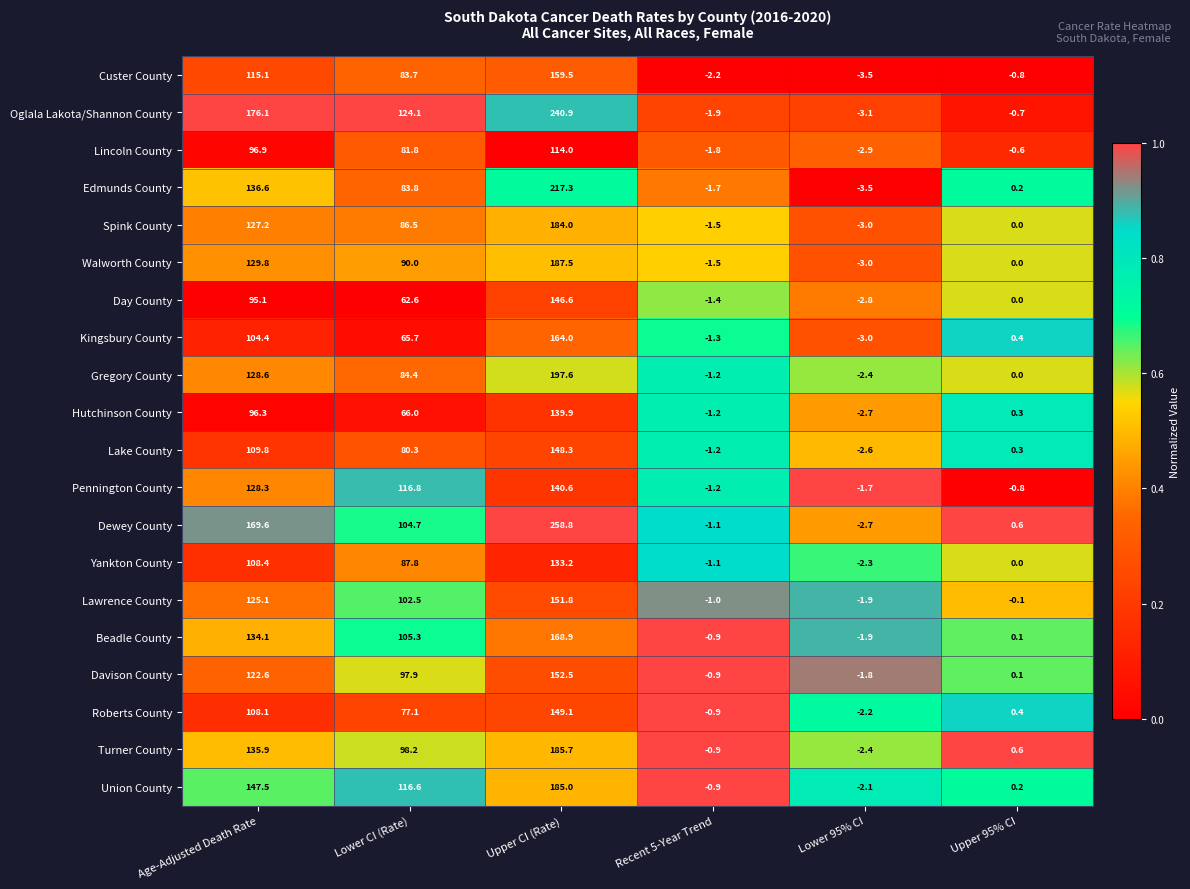

At which category does the chart reach its peak across all series?

Upper CI (Rate)